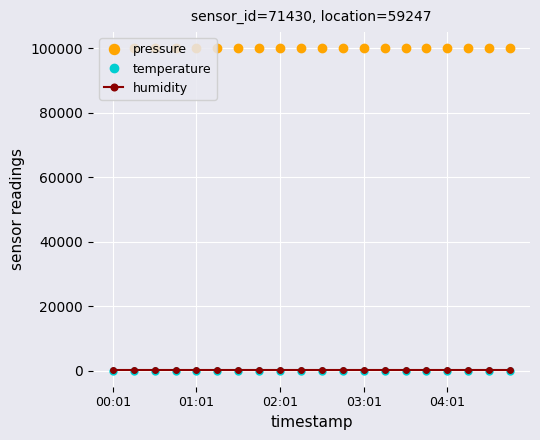

True or false: pressure and temperature intersect in this chart.

False